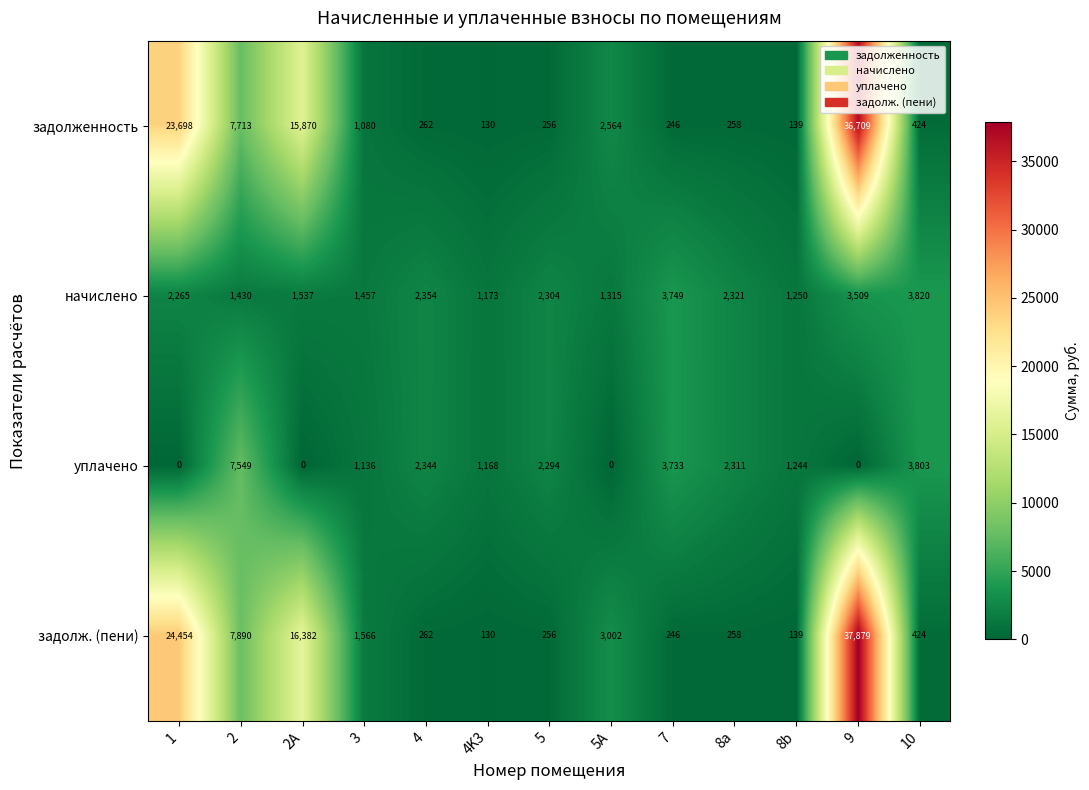

At which category is the sum across all series the highest?

9